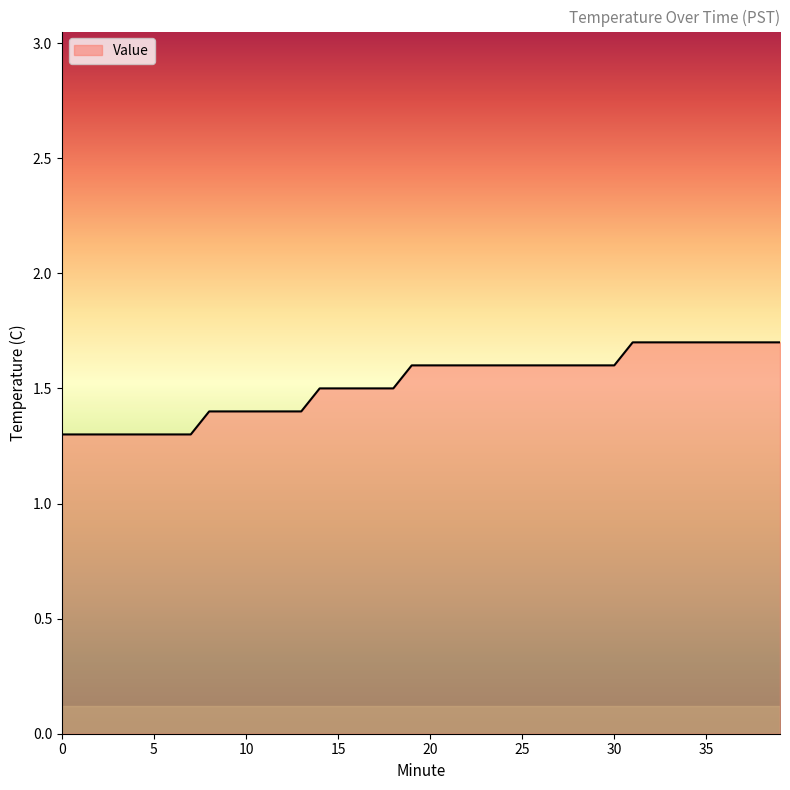

What is the difference between the maximum and minimum values?

0.4